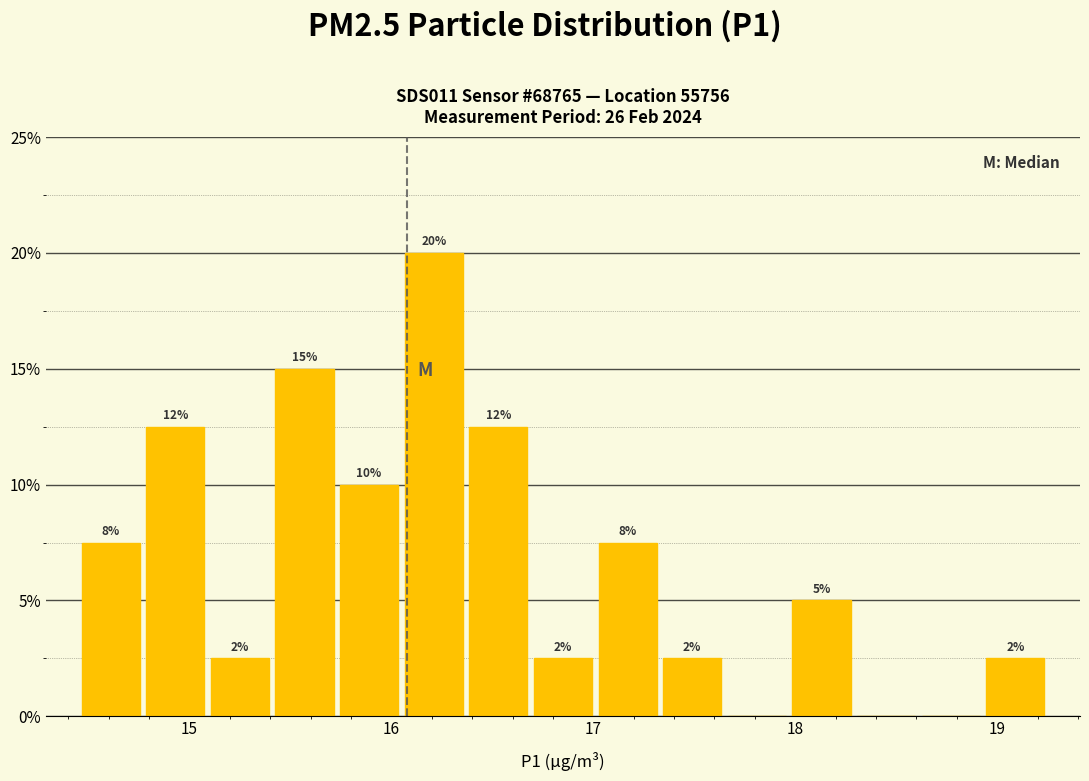

Read against the x-axis, roughly where is the centre of the tallest bar?

16.2